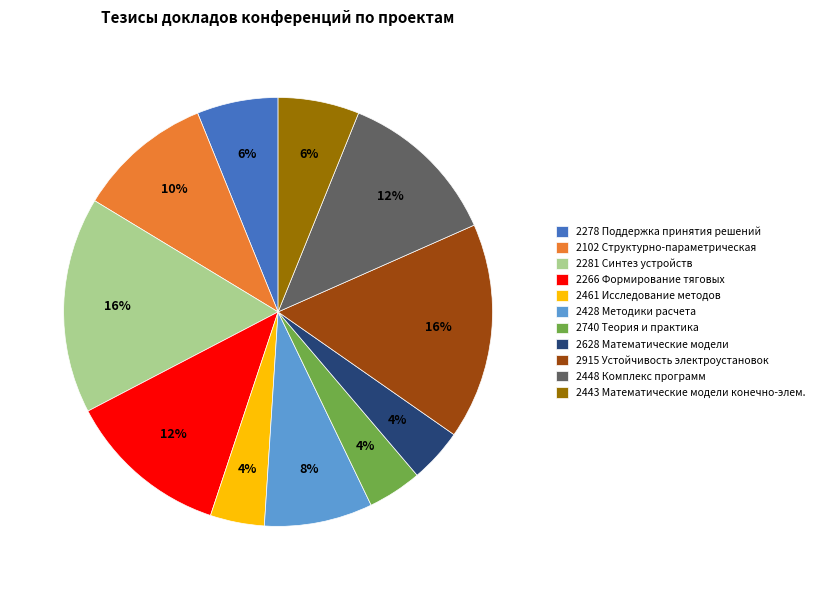

Is the sum of 2448 Комплекс программ and 2915 Устойчивость электроустановок greater than half?

No